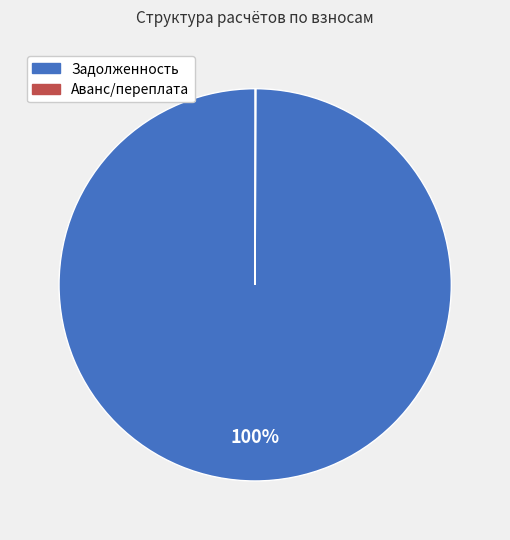

To the nearest percent, what is the average slice percentage?

50%